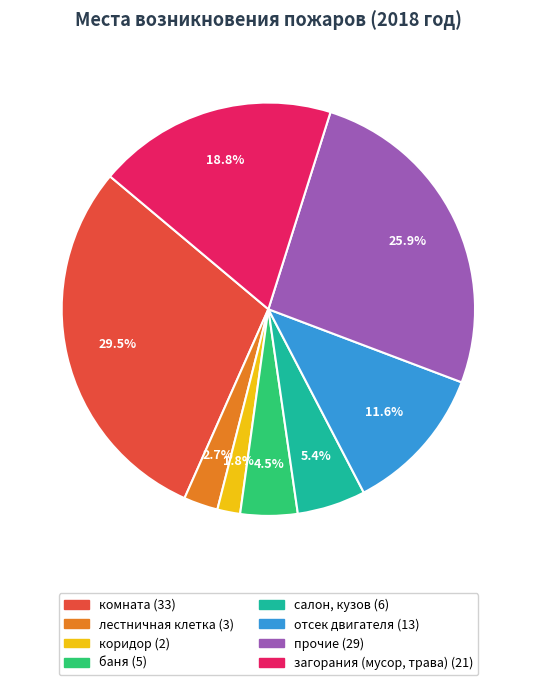

Do салон, кузов and лестничная клетка together represent more than half of the pie?

No